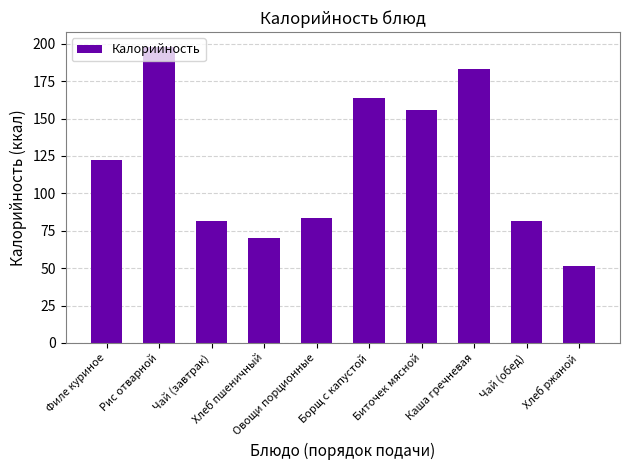

Does the chart contain stacked bars?

No